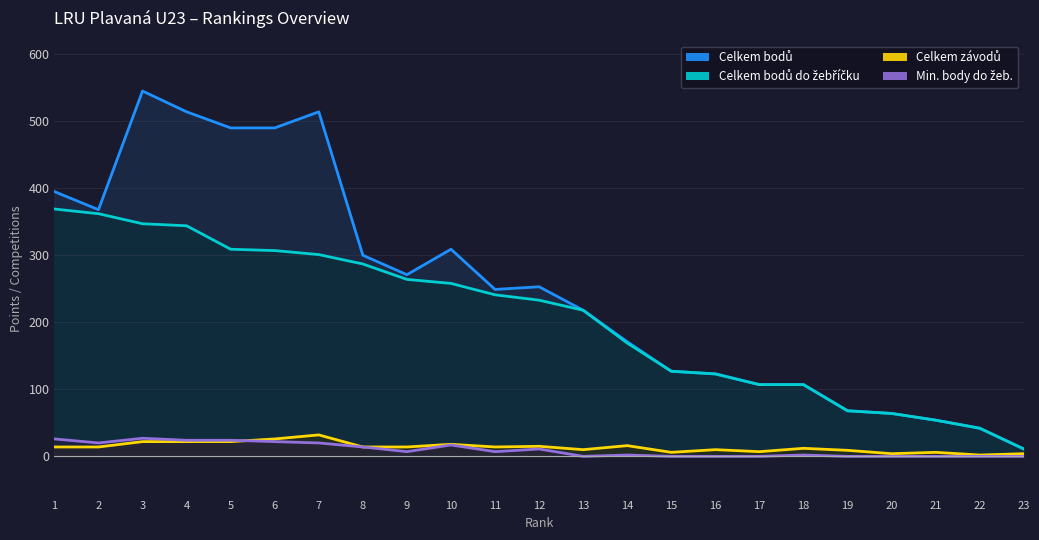

At 11, list the series in order from largest to smallest.

Celkem bodů, Celkem bodů do žebříčku, Celkem závodů, Min. body do žeb.